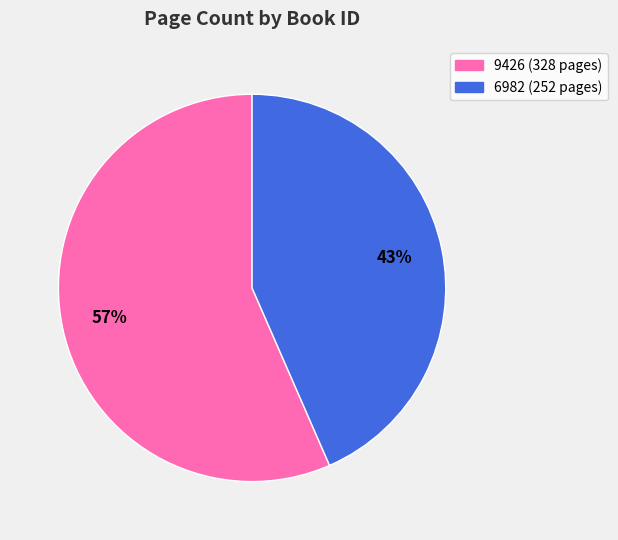

Which category has the smallest portion of the pie?

6982